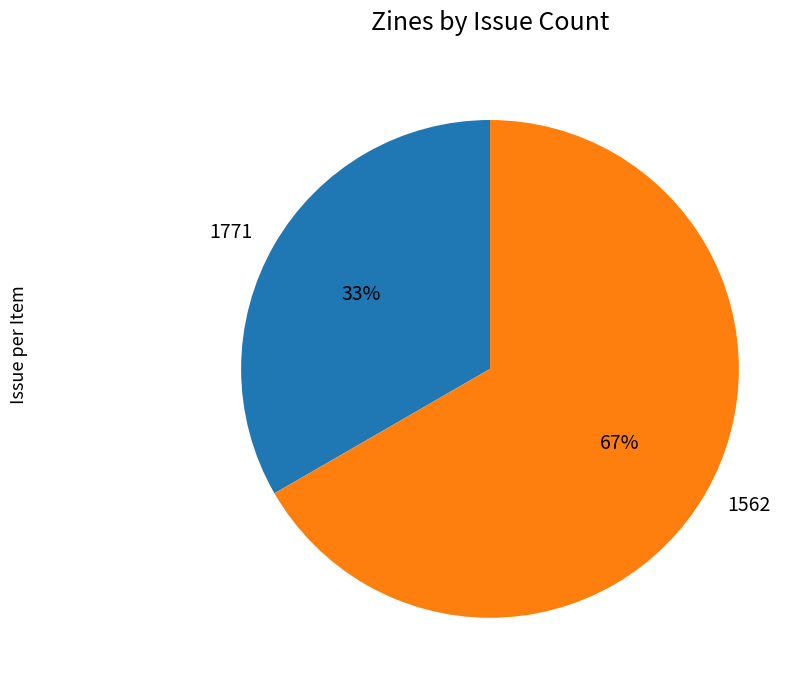

Rank the categories by value from highest to lowest.

1562, 1771